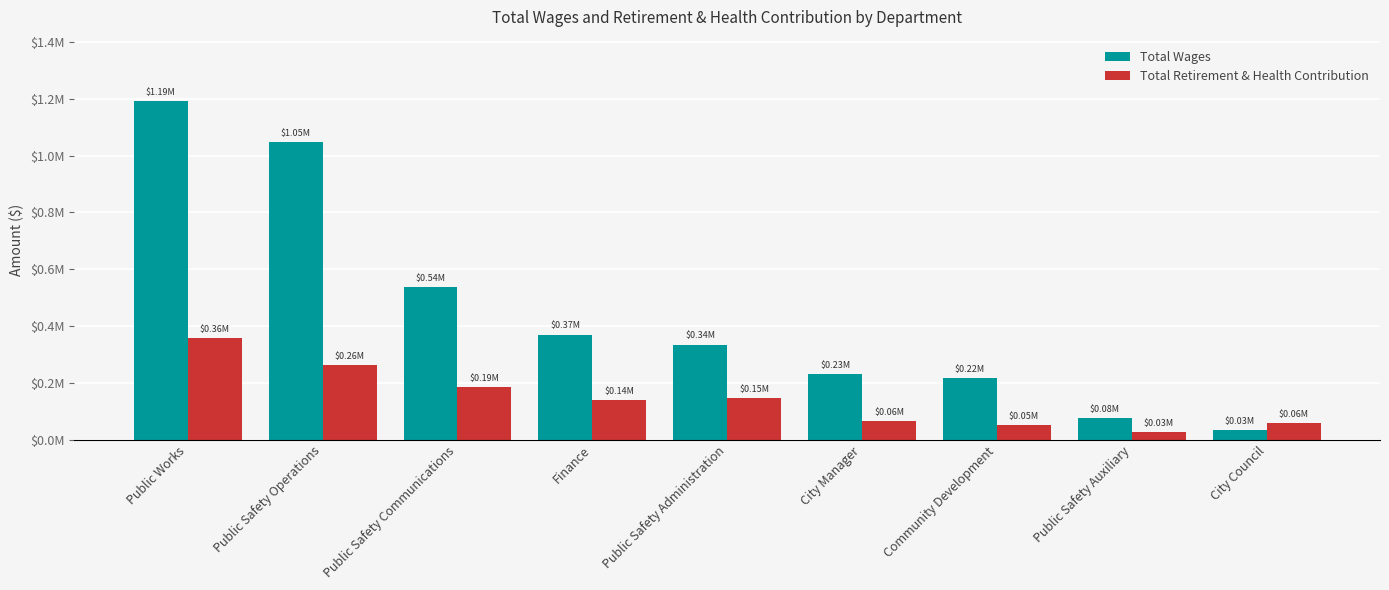

Reading right to left, what are all the values shown in this chart?

Total Wages: 33390	75906	218256	232025	335190	370490	538021	1047233	1192803
Total Retirement & Health Contribution: 59546	28308	50834	64874	147220	140871	186562	264393	357633